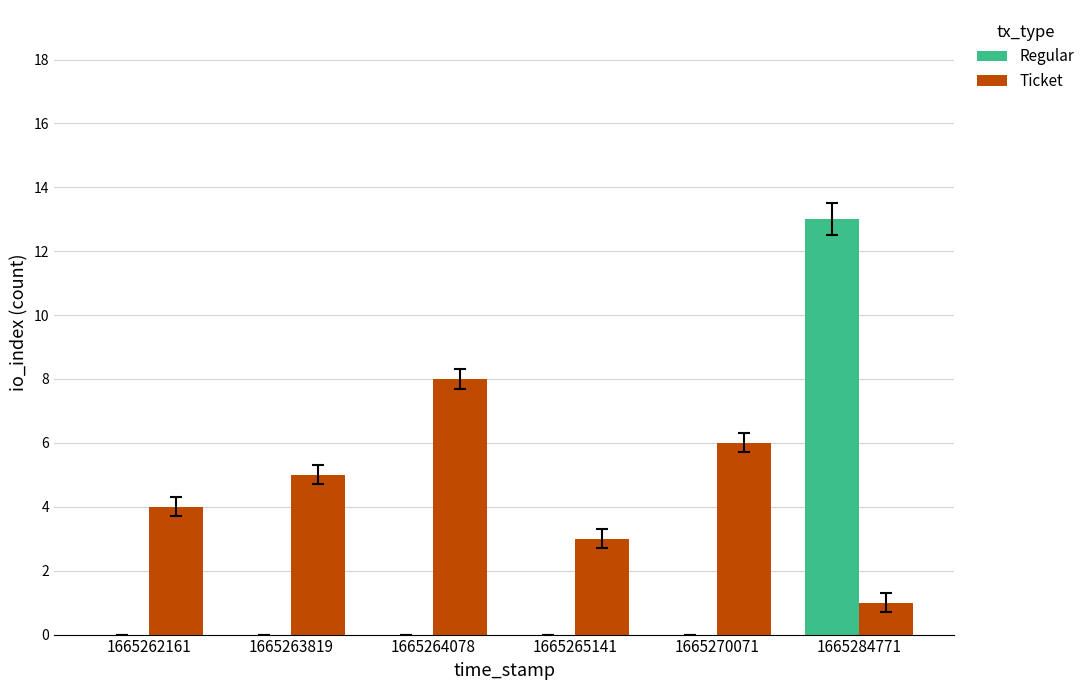

What is the sum of all Regular values?

13